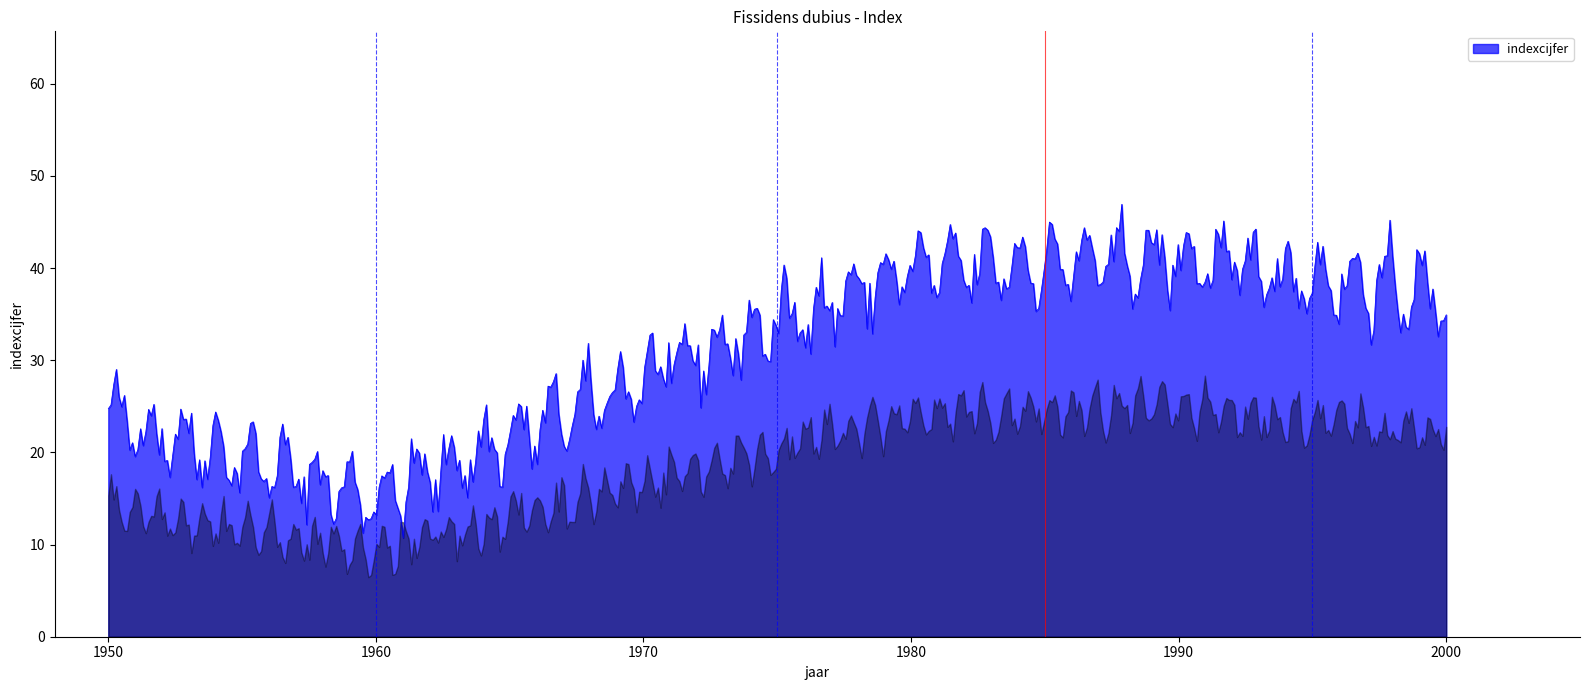

What is the difference between the maximum and minimum values?

36.2